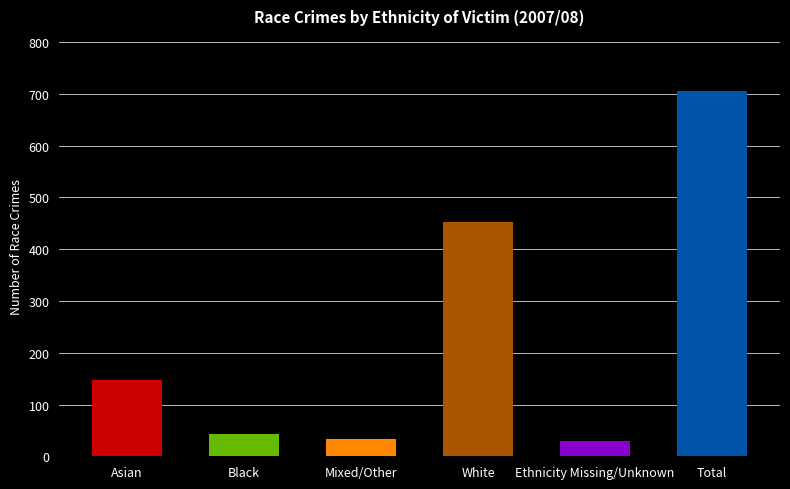

What is the change in value from White to Ethnicity Missing/Unknown?

-424